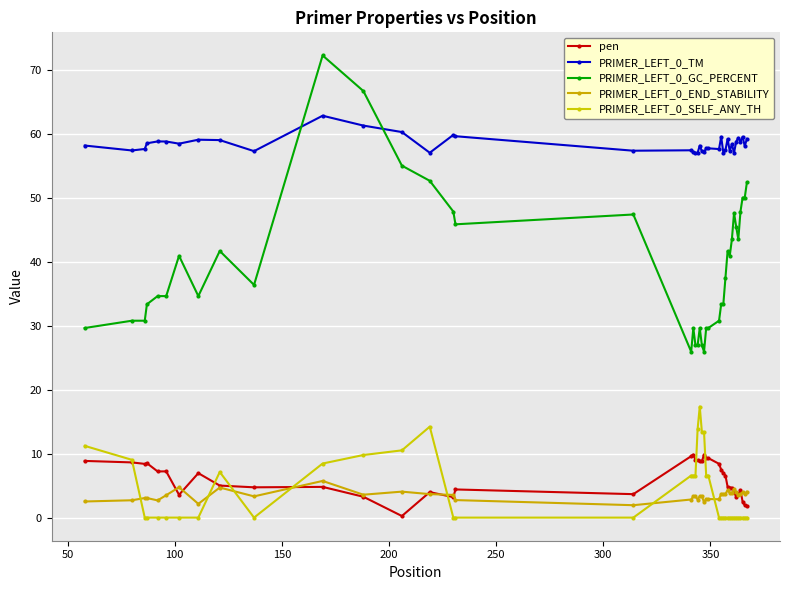

What are all the series names shown in the legend?

pen, PRIMER_LEFT_0_TM, PRIMER_LEFT_0_GC_PERCENT, PRIMER_LEFT_0_END_STABILITY, PRIMER_LEFT_0_SELF_ANY_TH